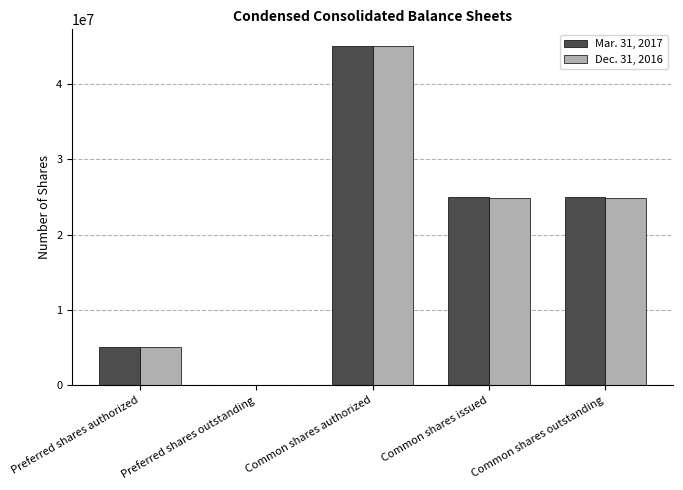

Is the value of Mar. 31, 2017 at Common shares authorized greater than the value of Dec. 31, 2016 at Common shares issued?

Yes